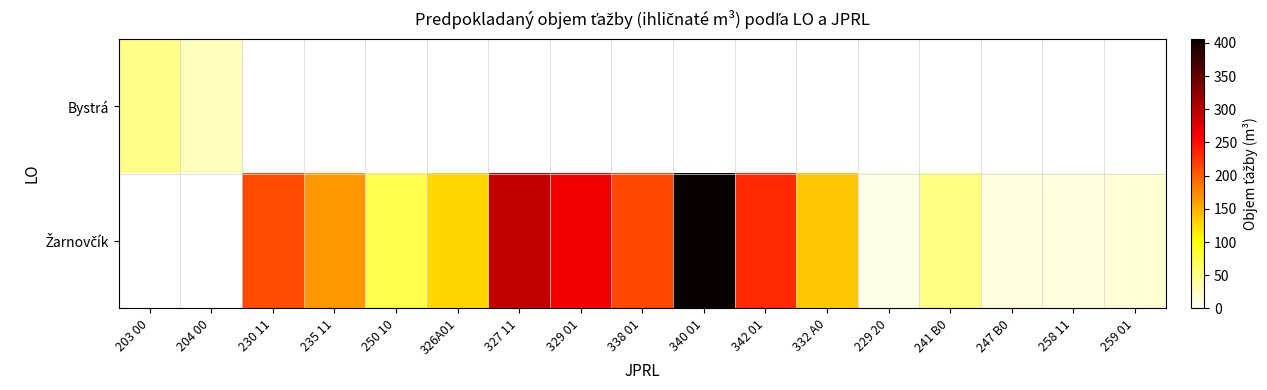

At which category does the chart reach its minimum across all series?

230 11